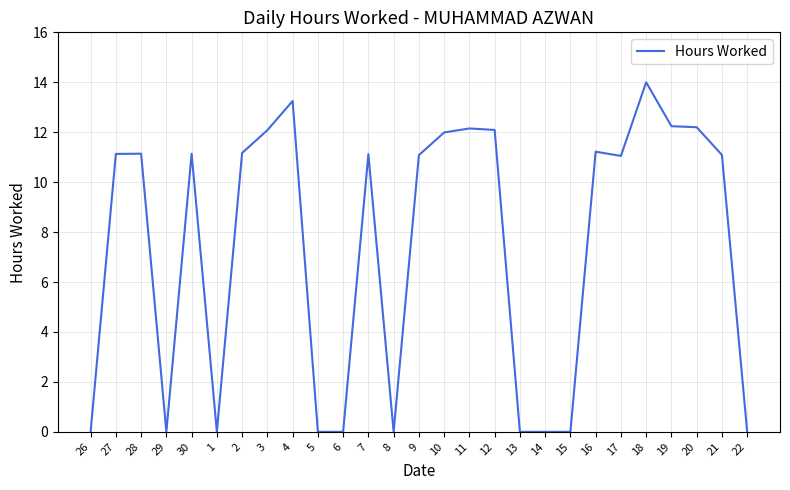

What position from the left is 30?

5